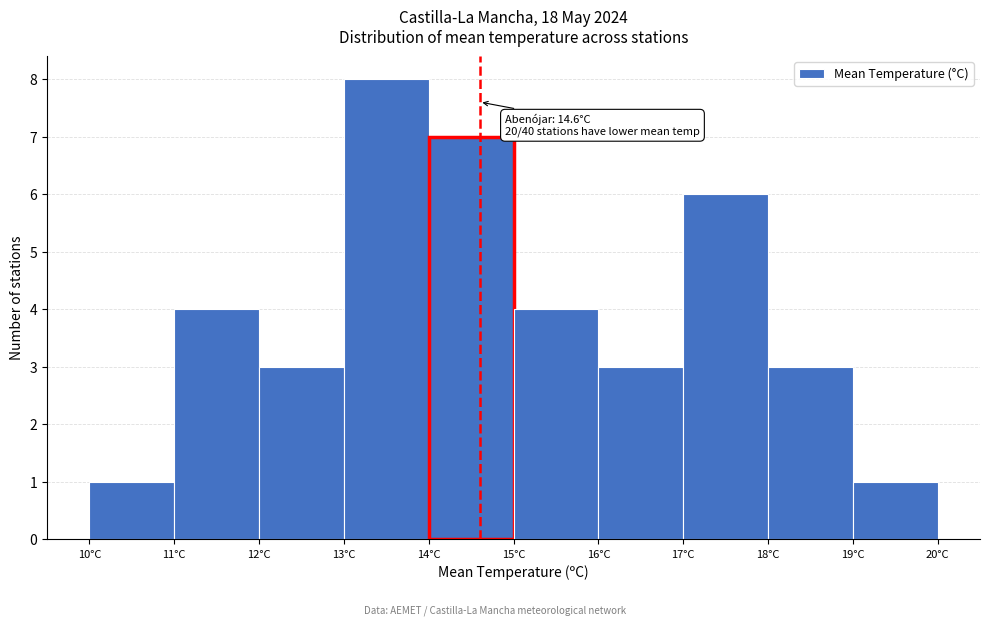

Which range on the x-axis has the tallest bar?

13 to 14